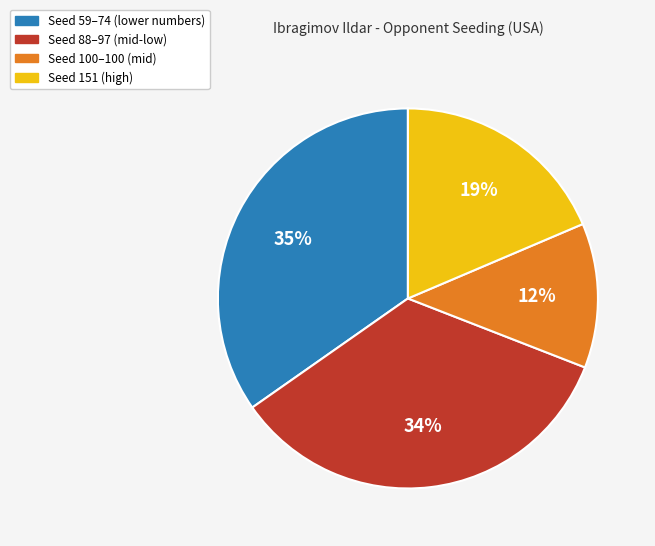

To the nearest percent, what is the average slice percentage?

25%